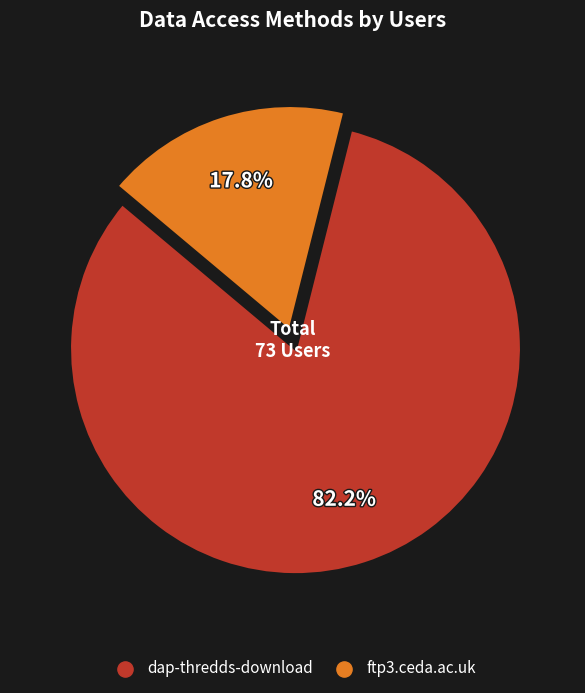

Is it true that dap-thredds-download is 82% of the pie?

True